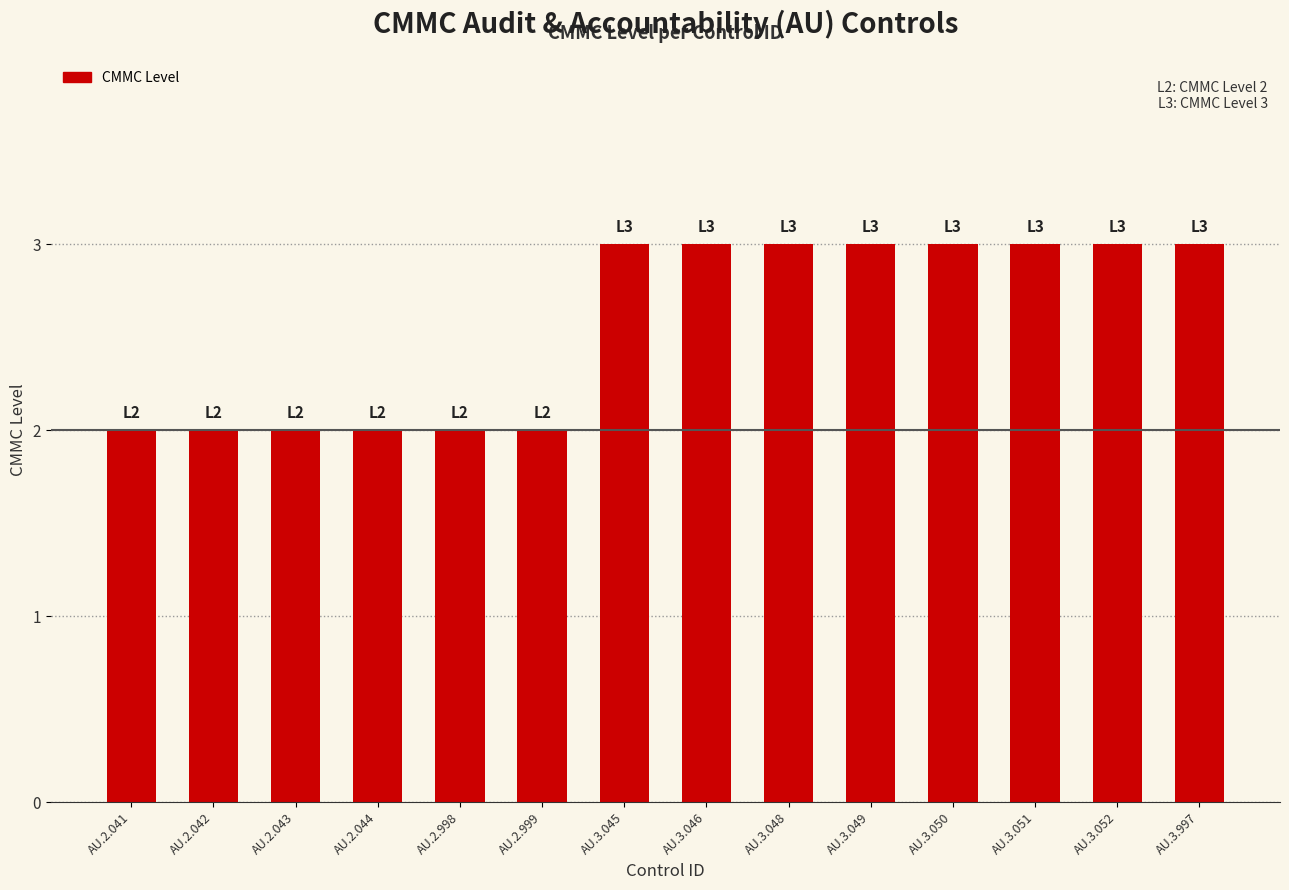

What is the sum of all values?

36